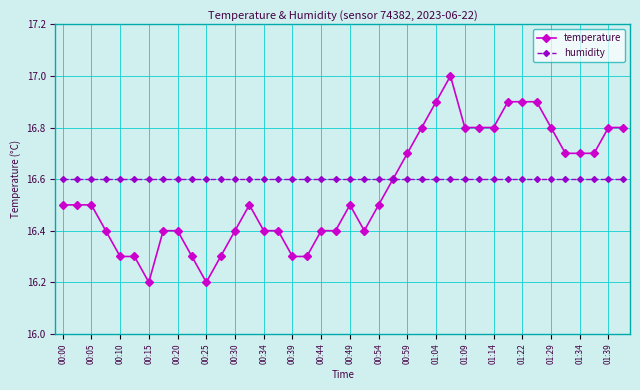

What is the minimum value shown in the chart?

16.2